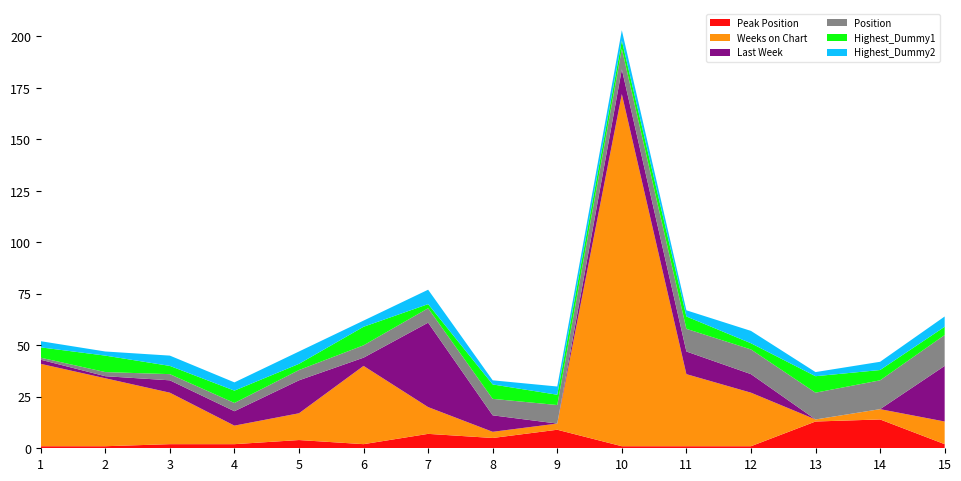

Reading left to right, transcribe all the data shown in this chart.

Peak Position: 1	1	2	2	4	2	7	5	9	1	1	1	13	14	2
Weeks on Chart: 40	33	25	9	13	38	13	3	3	171	35	26	1	5	11
Last Week: 2	1	6	7	16	4	41	8	0	12	11	9	0	0	27
Position: 1	2	3	4	5	6	7	8	9	10	11	12	13	14	15
Highest_Dummy1: 5	8	4	6	3	9	2	7	5	4	6	3	8	5	4
Highest_Dummy2: 3	2	5	4	6	3	7	2	4	5	3	6	2	4	5